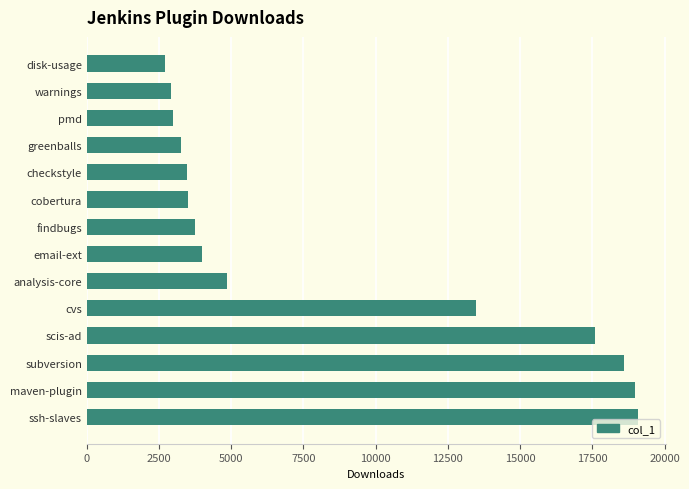

How many data points are less than 3998?

7